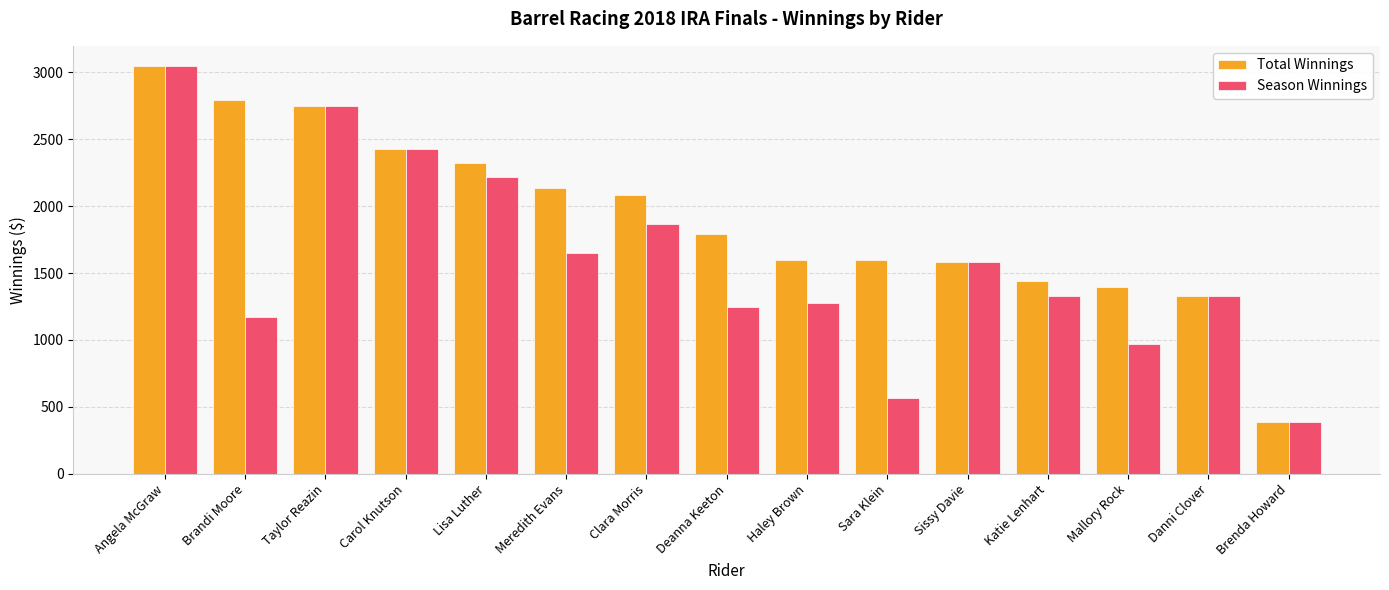

What is the value of the Total Winnings bar at the 11th from the left?

1583.5